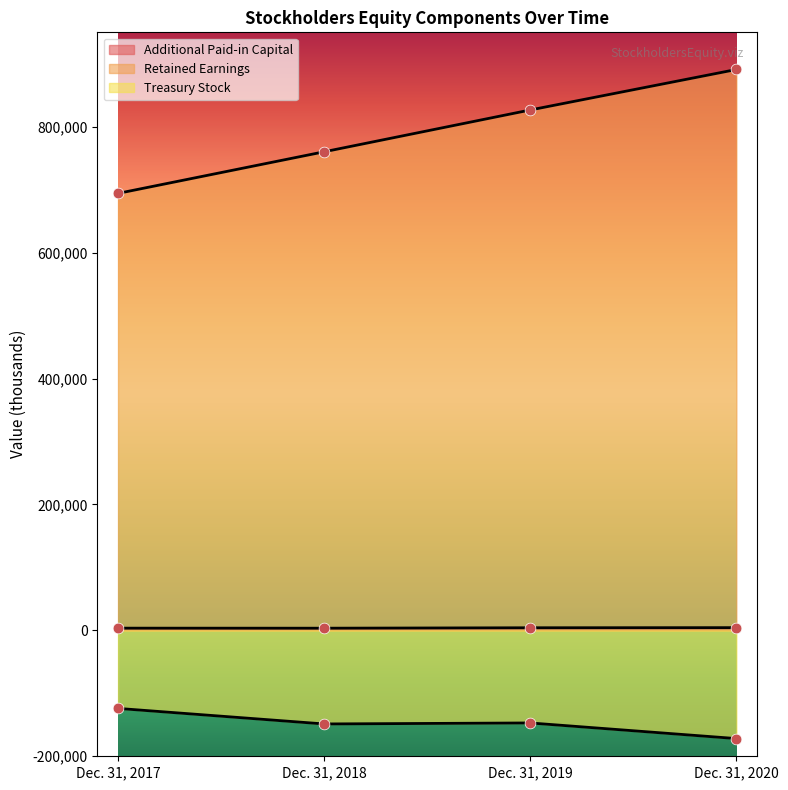

Which series contains the highest Y value?

Retained Earnings